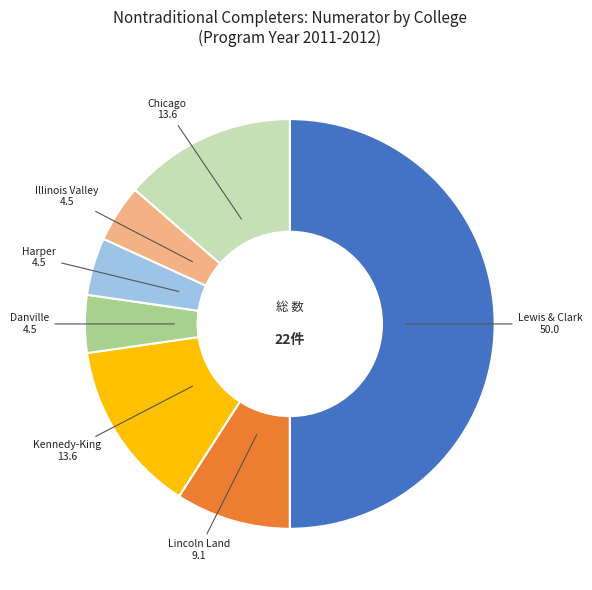

Approximately how many times larger is the value at Illinois Valley compared to Lincoln Land?

0.5